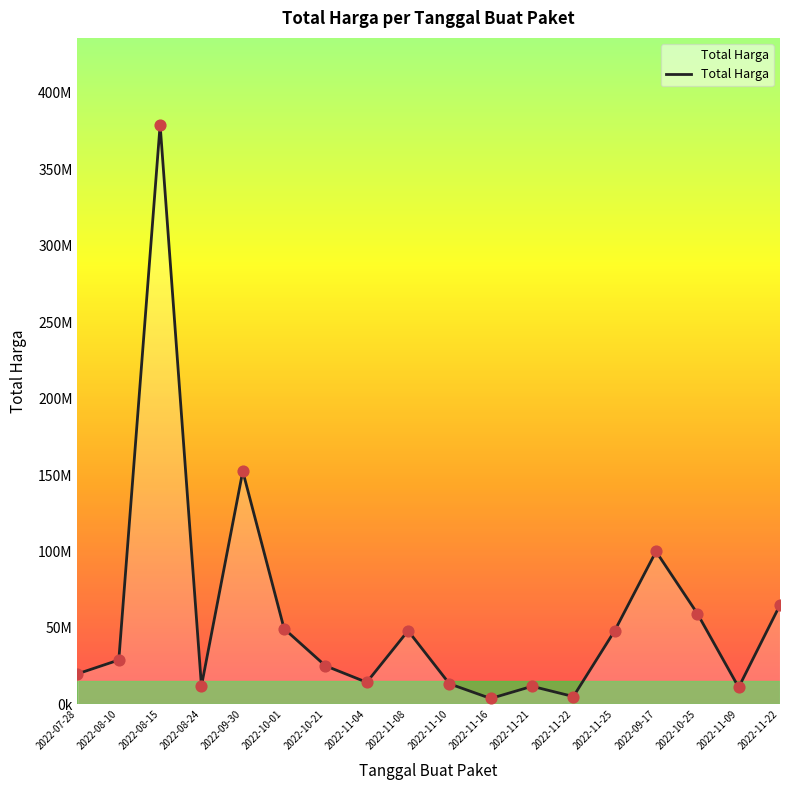

What is the ratio of the value at 2022-10-21 to the value at 2022-11-25?

0.5